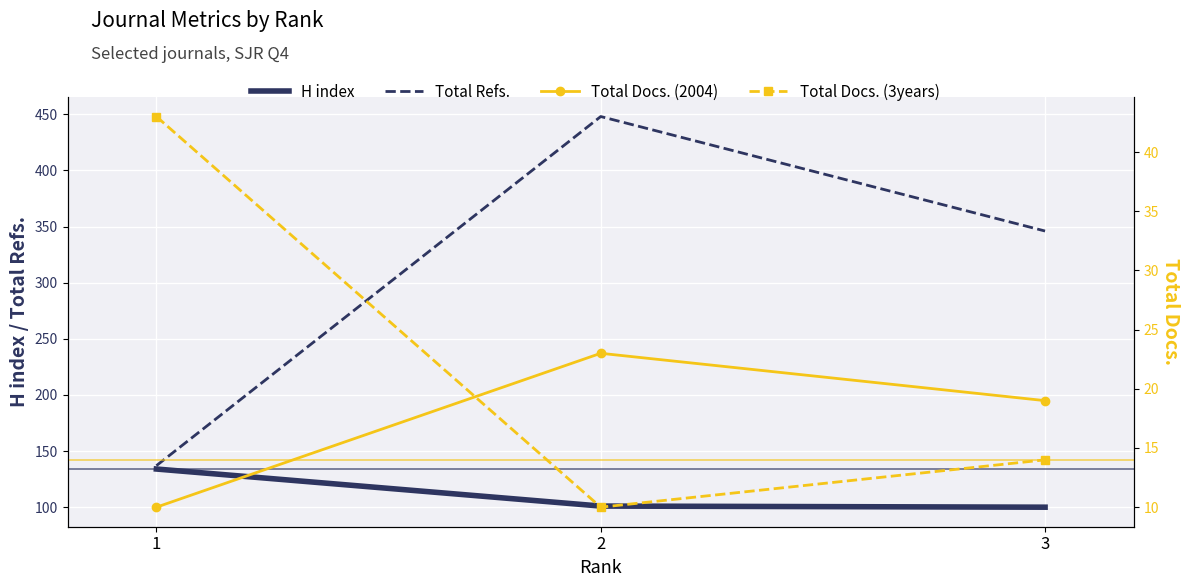

At which category is the sum across all series the highest?

2